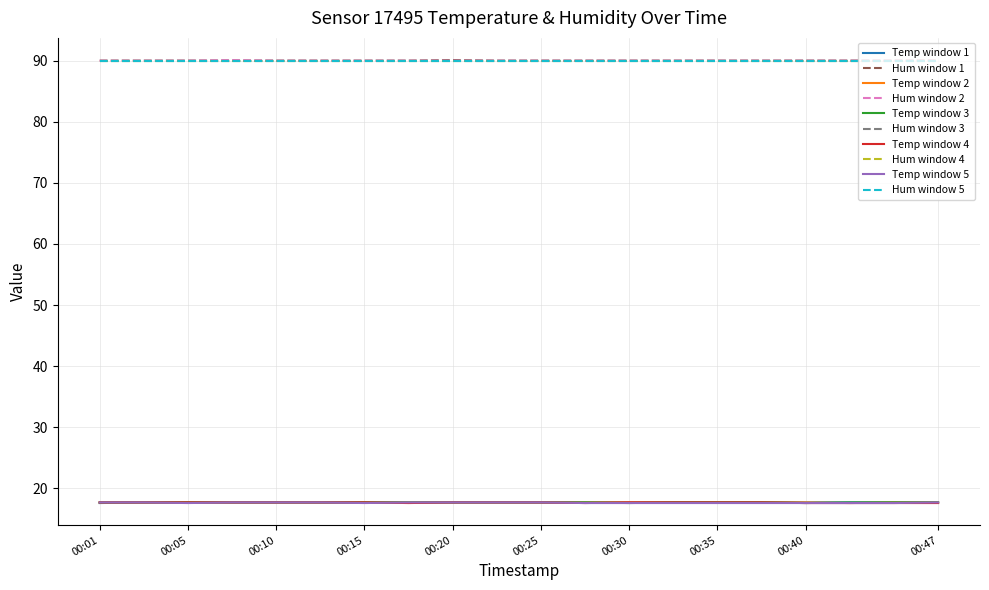

Is this an area chart (filled region under the line)?

No